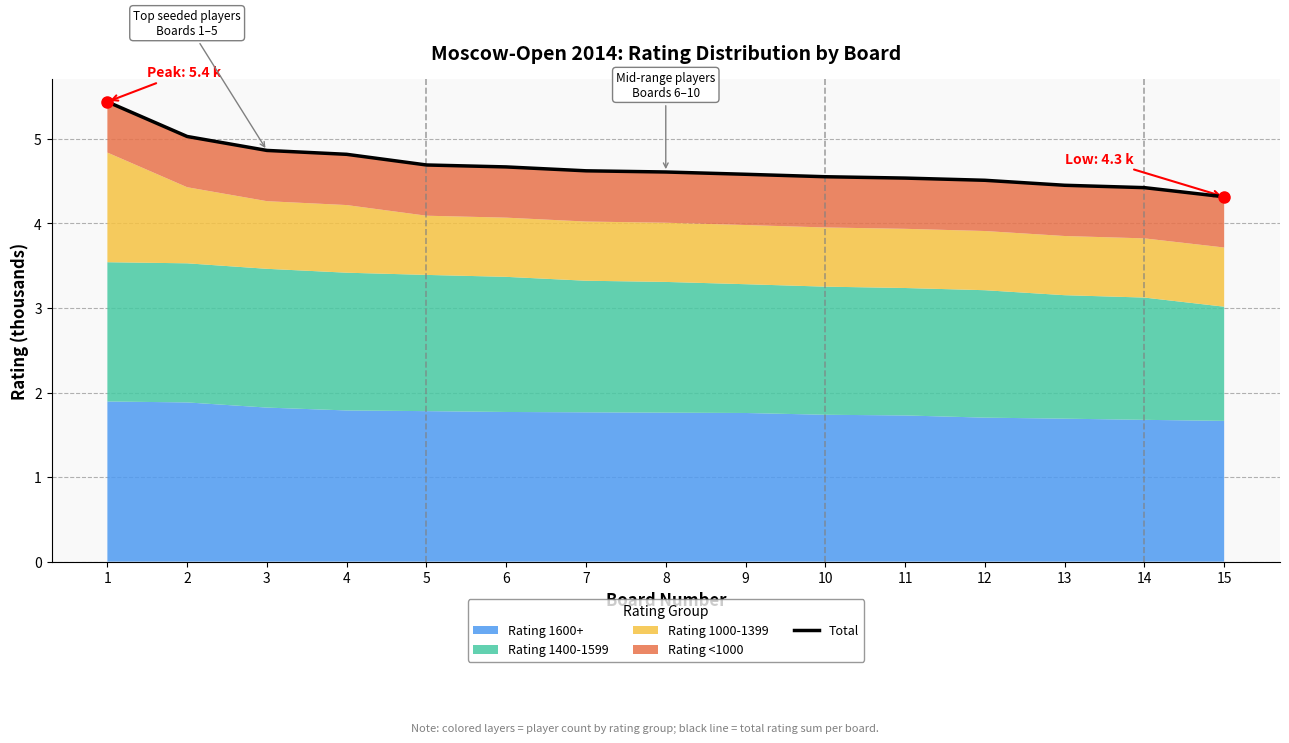

True or false: there are more than 2 points higher than both neighbors.

False